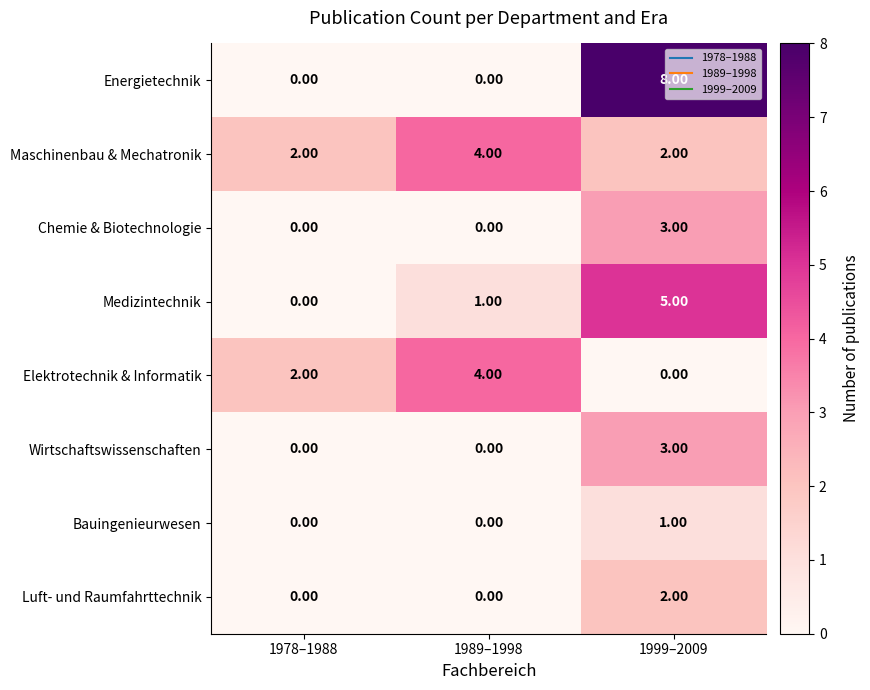

What is the spread (max minus min) of values at 1999–2009?

8